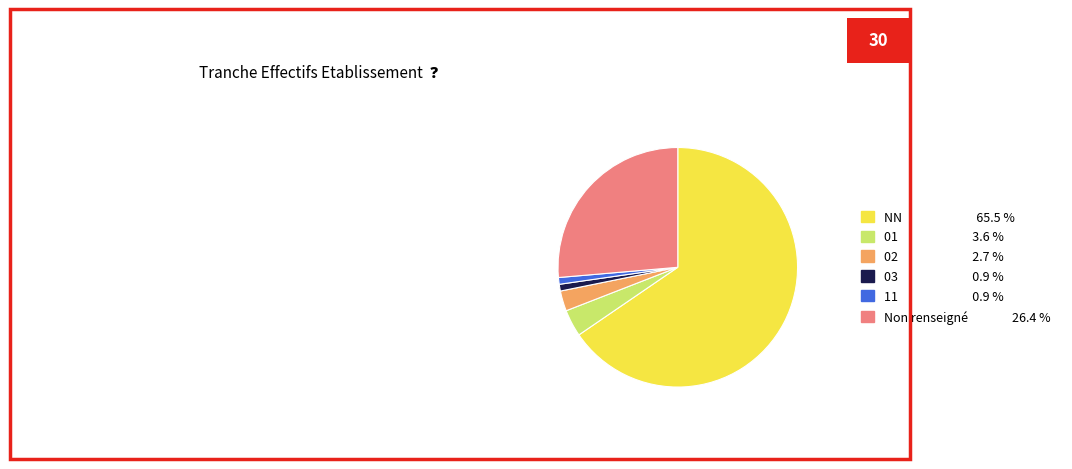

Is there a majority slice in this chart?

Yes